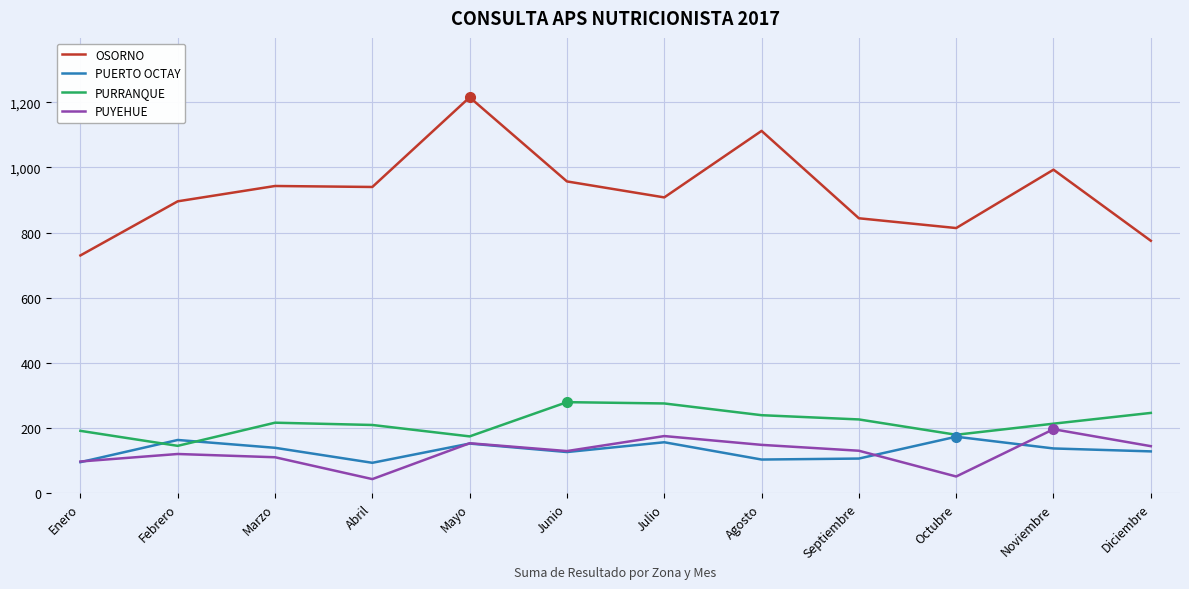

The PUERTO OCTAY series shows 252 at Julio. True or false?

False